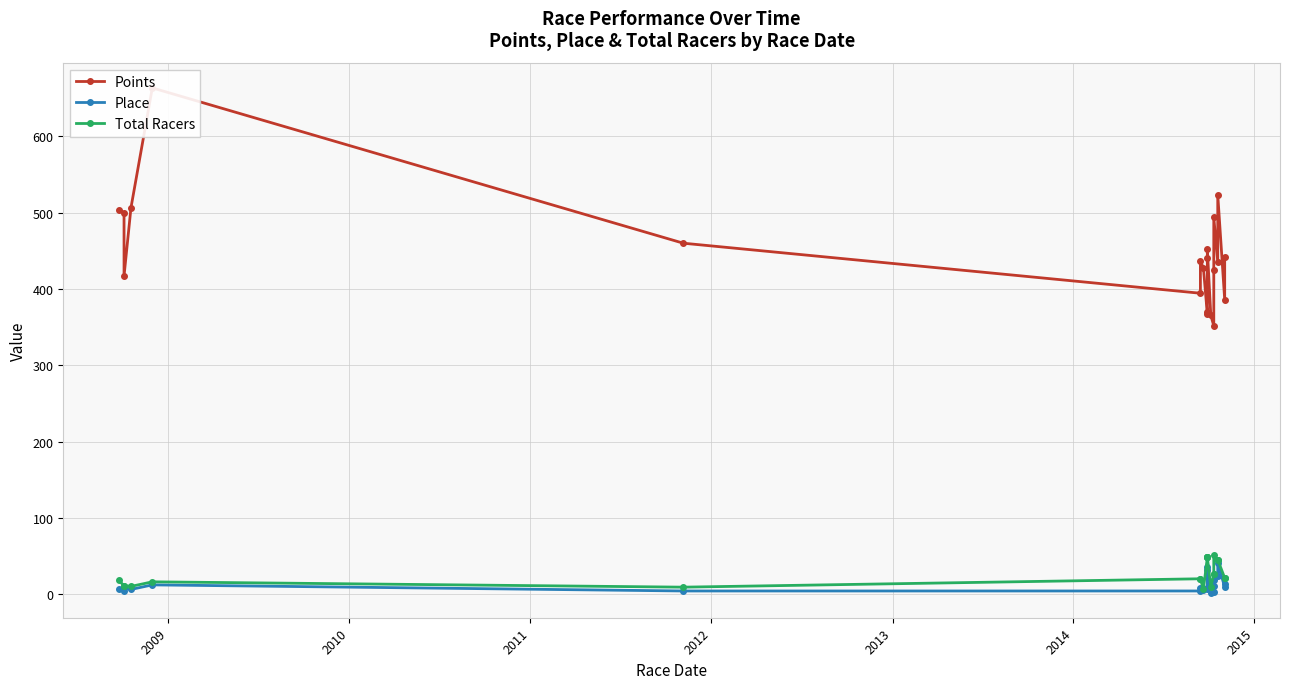

What are all the series names shown in the legend?

Points, Place, Total Racers